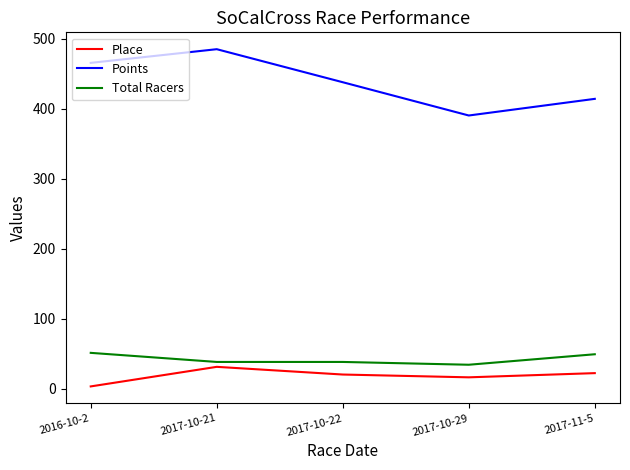

The Place series shows 31.0 at 2017-10-21. True or false?

True